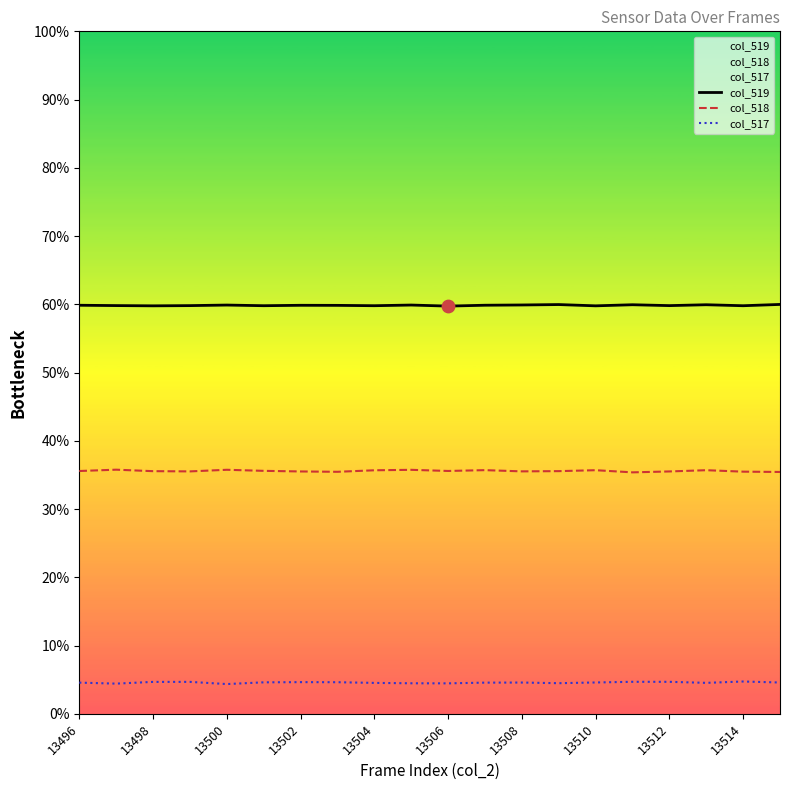

What are all the series names shown in the legend?

col_519, col_518, col_517